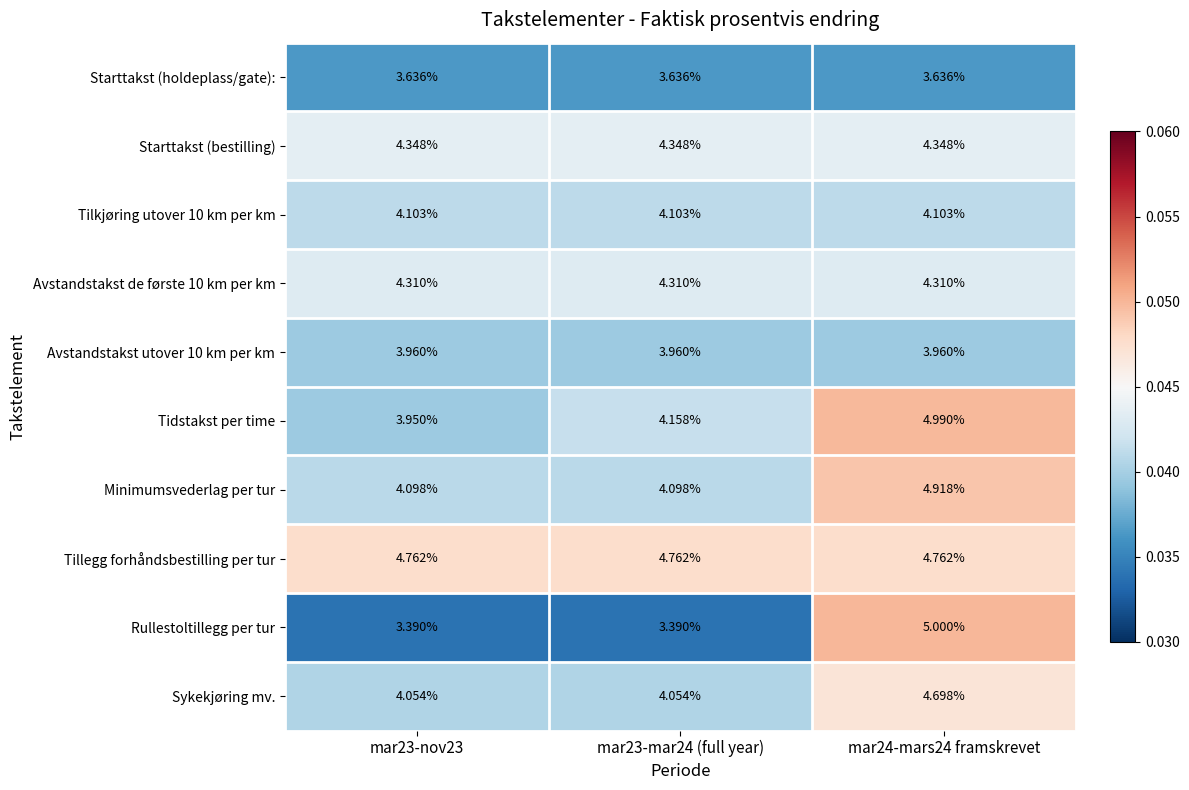

Which series has the widest spread of values?

Rullestoltillegg per tur